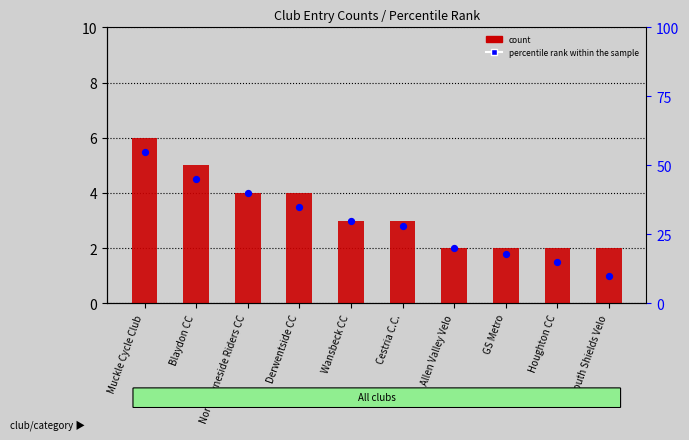

Which series reaches the minimum Y coordinate?

count